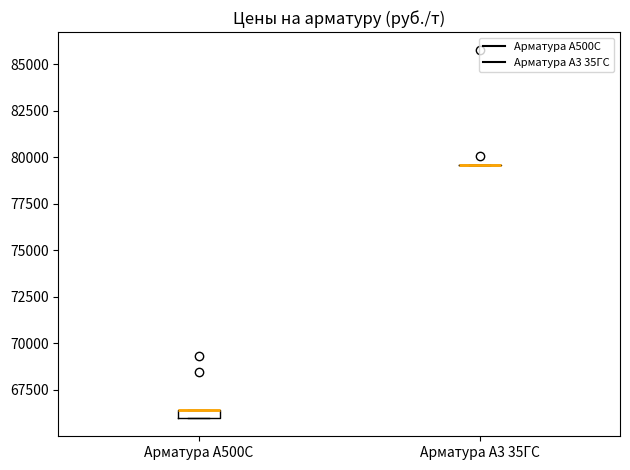

Where is the lower edge of the box for Арматура А500С on the y-axis? The values are not printed on the chart, so give them approximately, as read against the axis.

66000